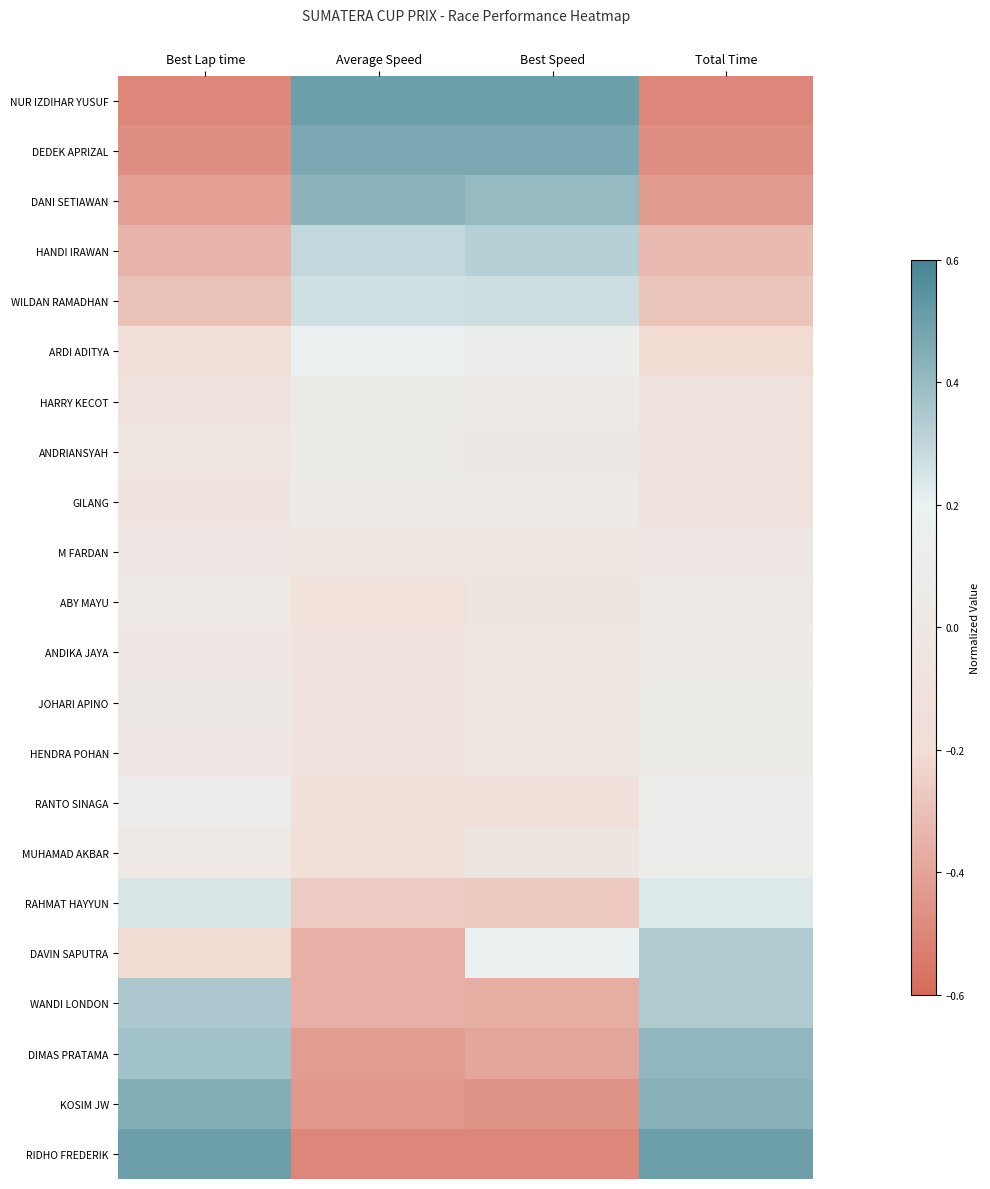

Rank the series at Average Speed from highest to lowest value.

NUR IZDIHAR YUSUF, DEDEK APRIZAL, DANI SETIAWAN, HANDI IRAWAN, WILDAN RAMADHAN, ARDI ADITYA, HARRY KECOT, ANDRIANSYAH, GILANG, M FARDAN, ANDIKA JAYA, JOHARI APINO, HENDRA POHAN, ABY MAYU, RANTO SINAGA, MUHAMAD AKBAR, RAHMAT HAYYUN, DAVIN SAPUTRA, WANDI LONDON, DIMAS PRATAMA, KOSIM JW, RIDHO FREDERIK